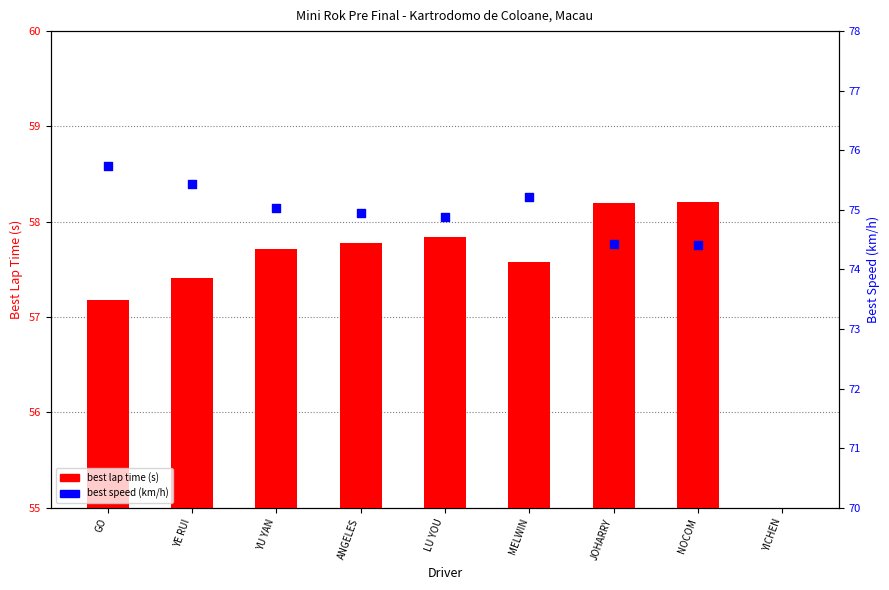

Which series has the largest total across all categories?

best speed (km/h)